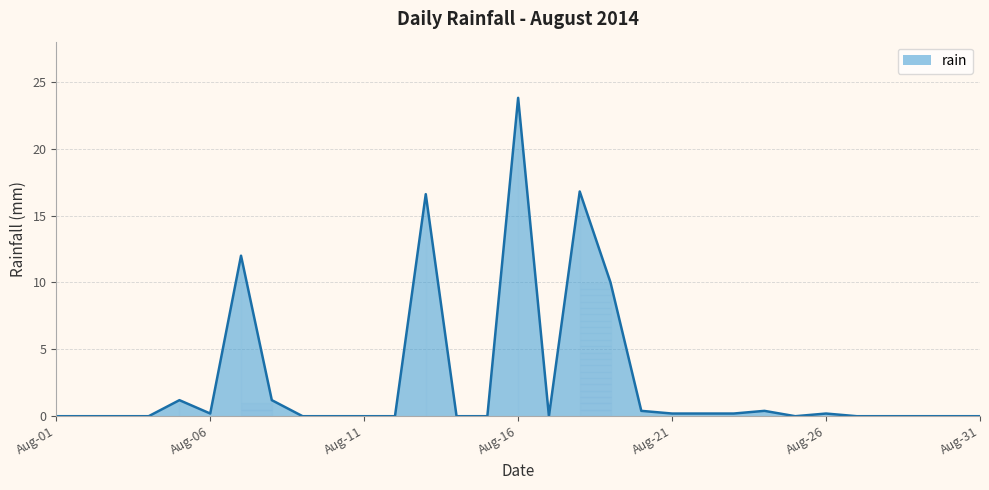

What is the difference between the maximum and minimum values?

23.8